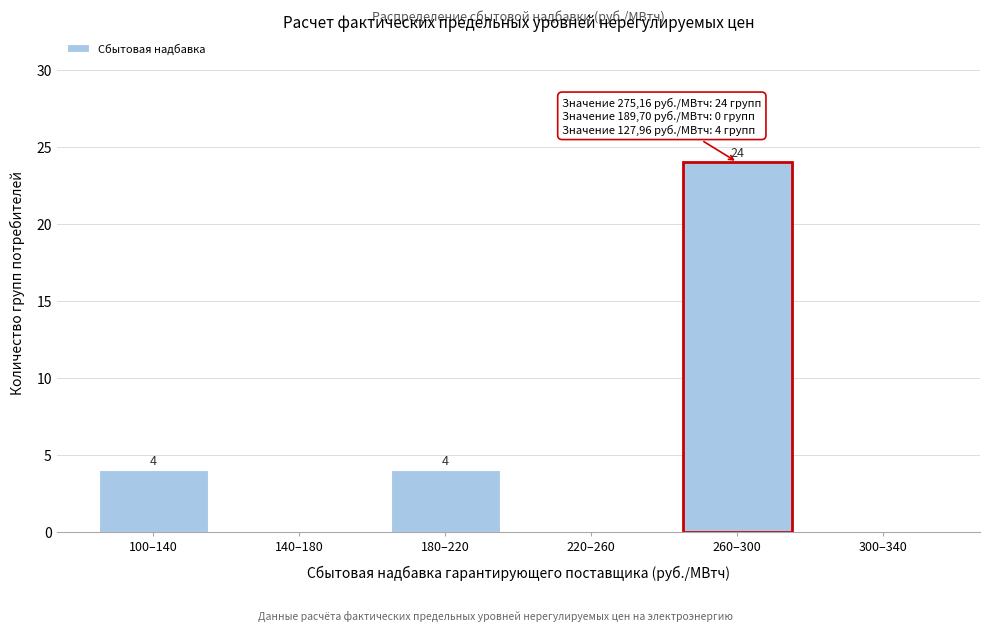

Reading left to right, extract all data points from this chart.

100–140=4	140–180=0	180–220=4	220–260=0	260–300=24	300–340=0